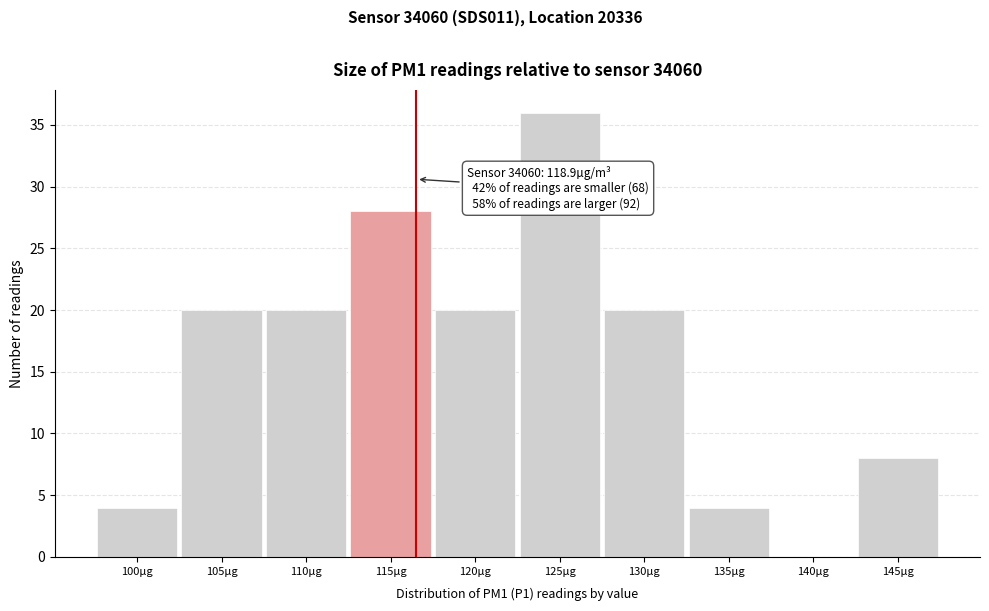

Reading left to right, what are all the values shown in this chart?

100µg=4	105µg=20	110µg=20	115µg=28	120µg=20	125µg=36	130µg=20	135µg=4	140µg=0	145µg=8